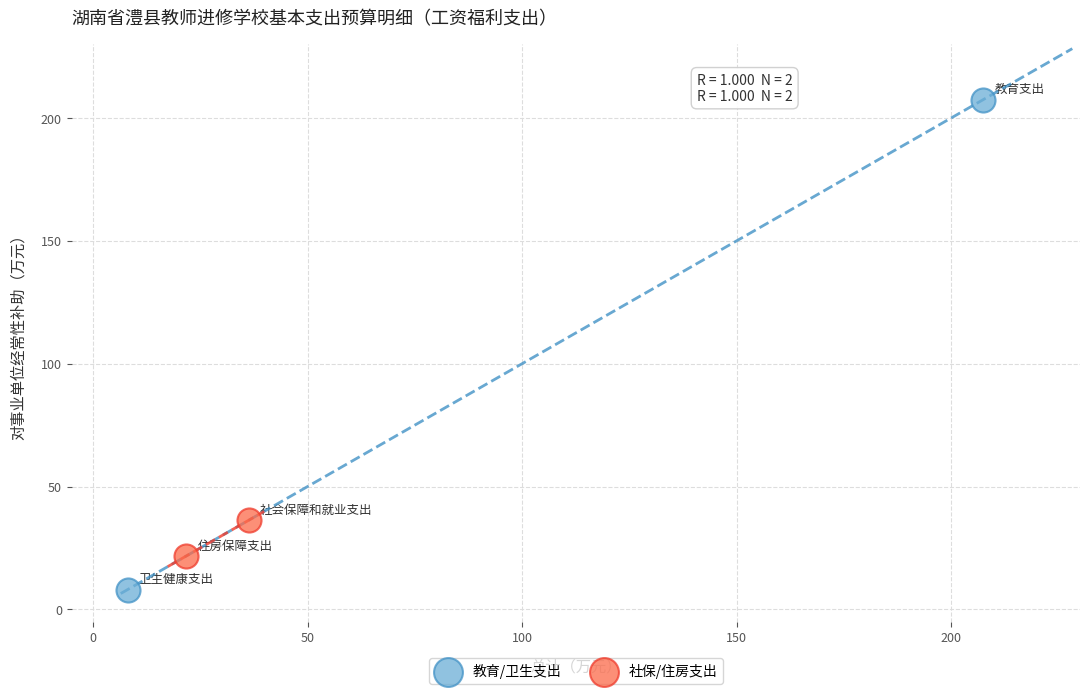

Which series contains the lowest Y value?

教育/卫生支出